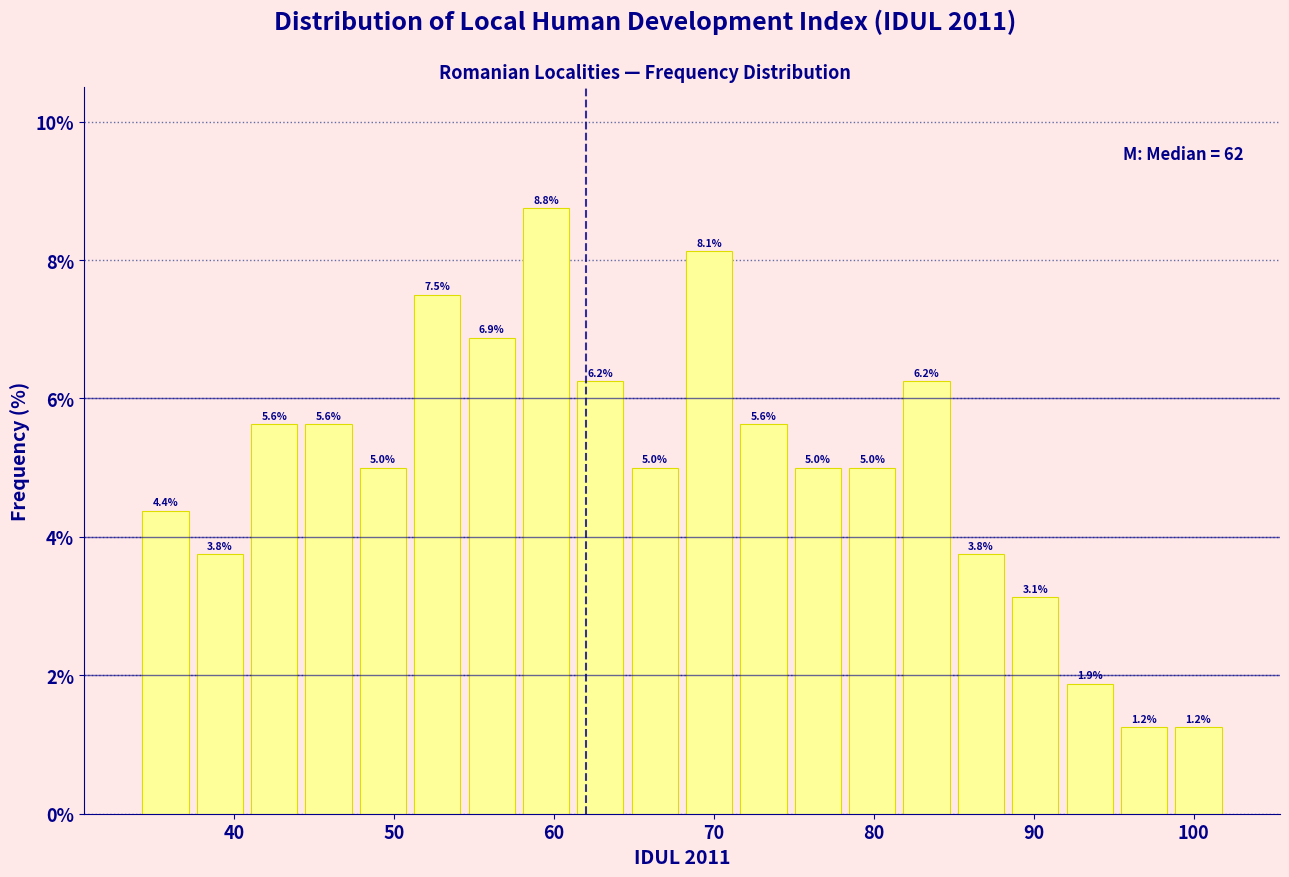

Around what value on the x-axis is the tallest bar? Give the approximate position of its centre, as read against the axis.

60